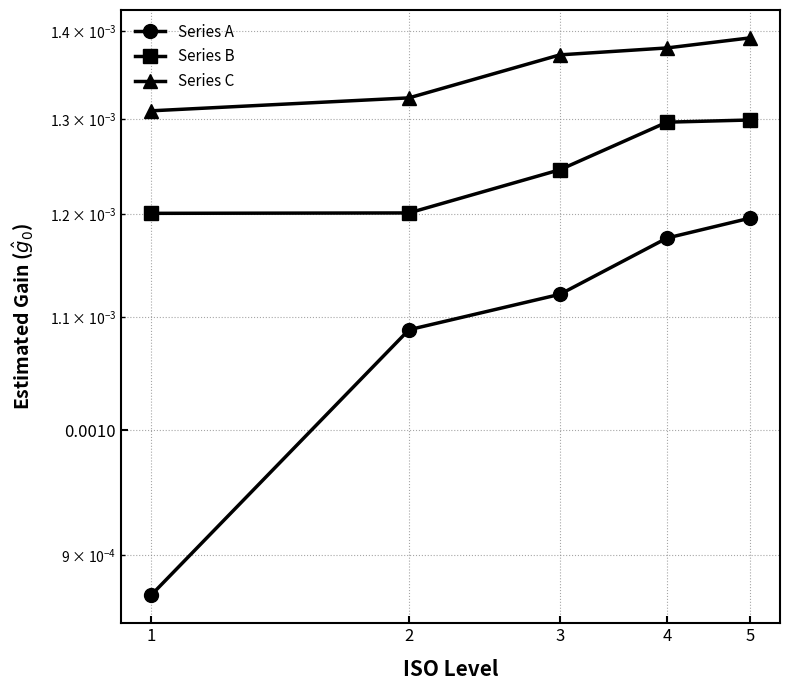

Where is Series A nearest to the value 0?

1